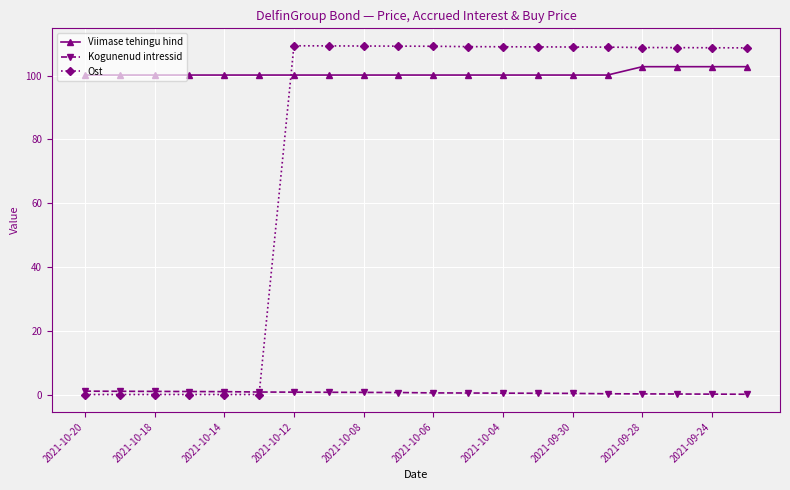

Which series has the largest range (max minus min)?

Ost